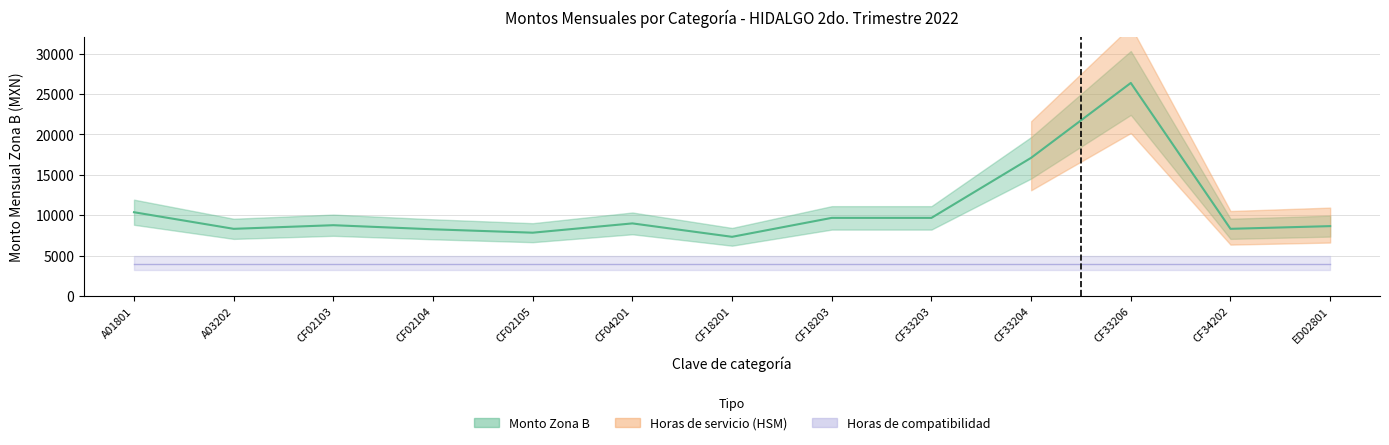

True or false: Horas de servicio has more than 2 points higher than both neighbors.

False